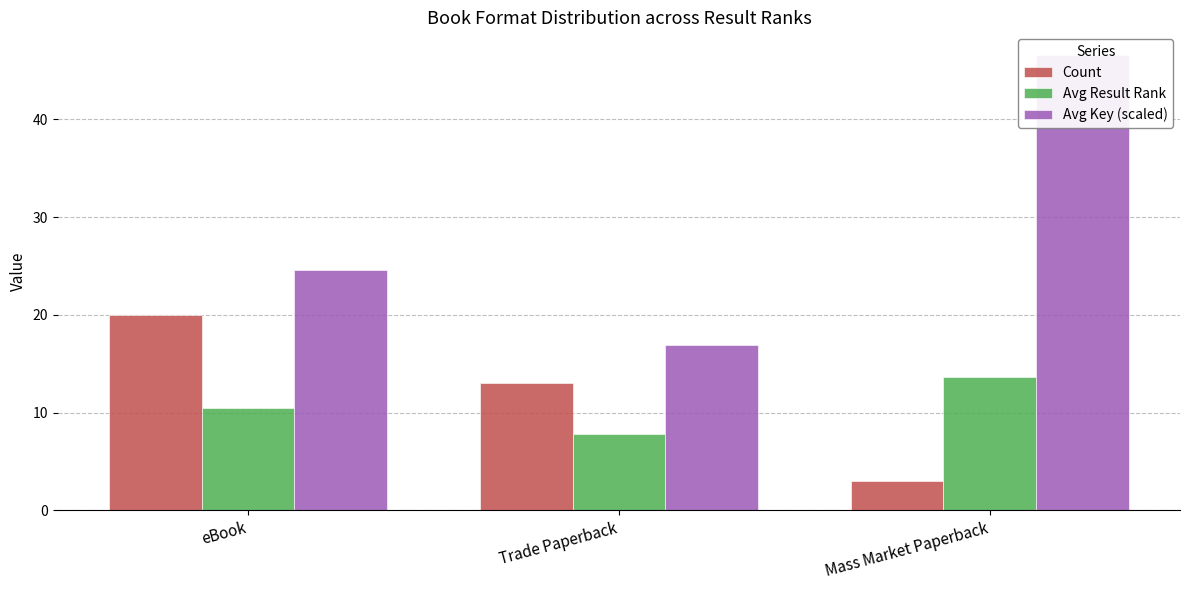

What are all the series names shown in the legend?

Count, Avg Result Rank, Avg Key (scaled)